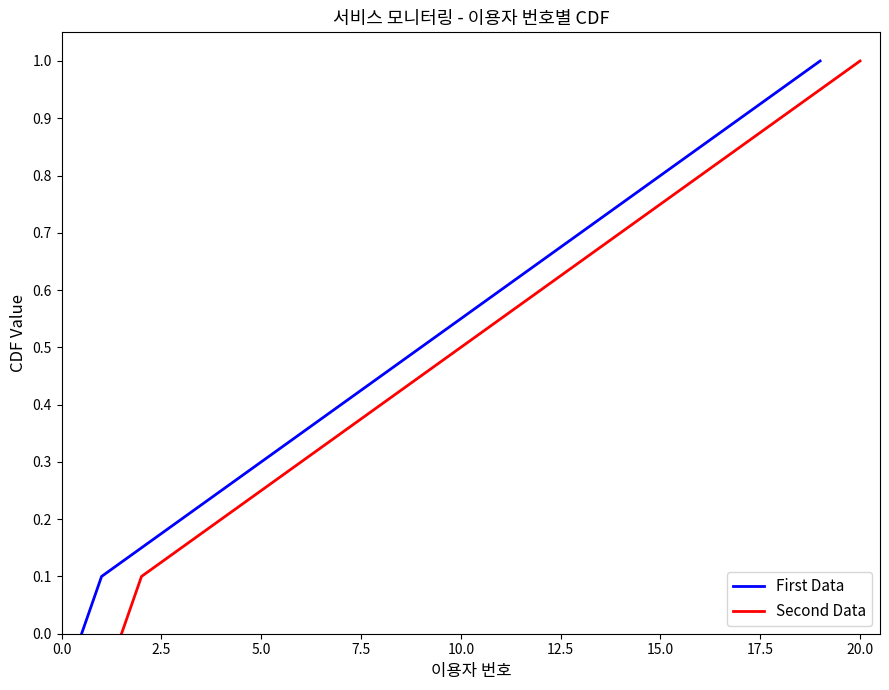

What is the highest value of the First Data series?

1.0